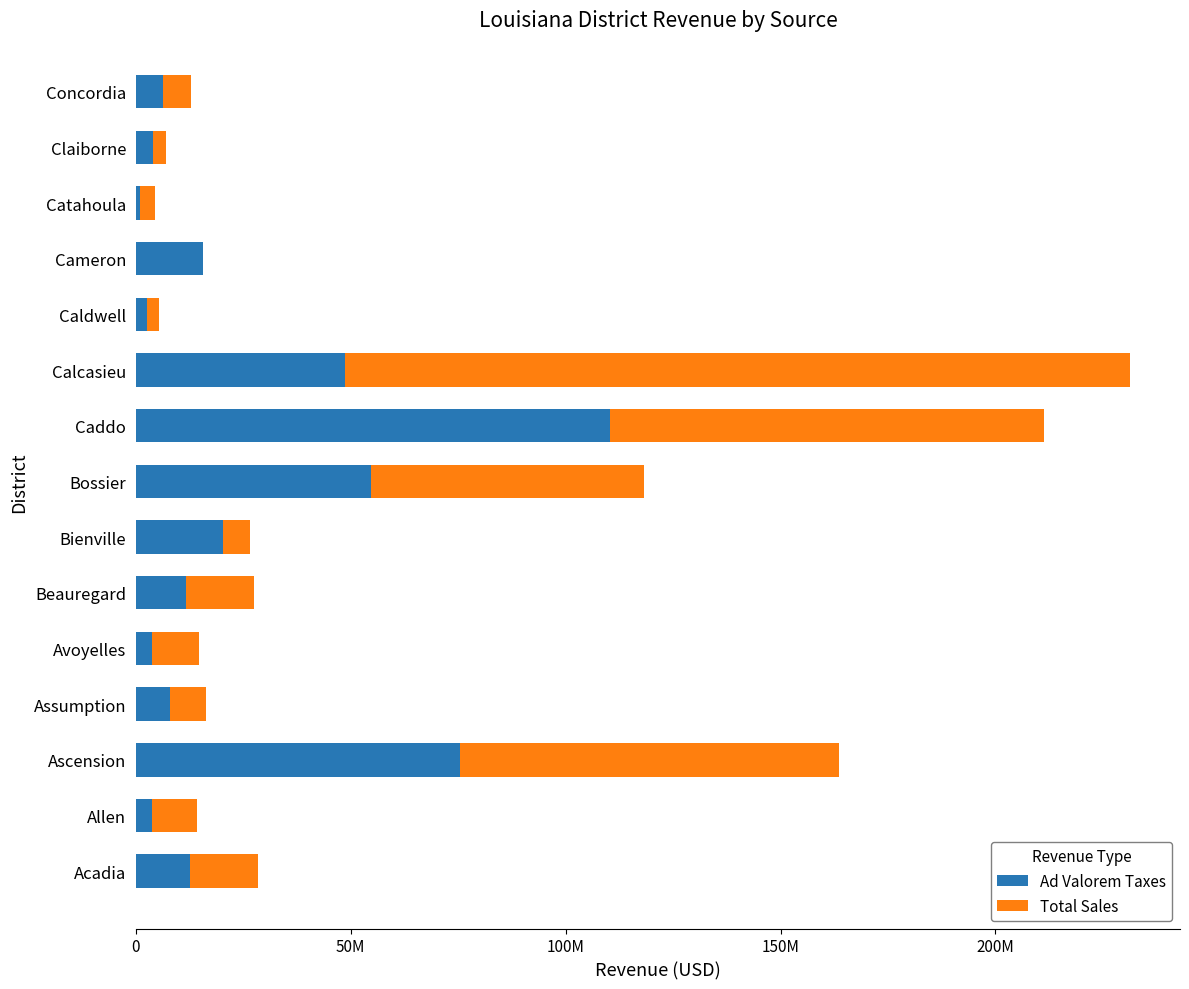

What are all the series names shown in the legend?

Ad Valorem Taxes, Total Sales